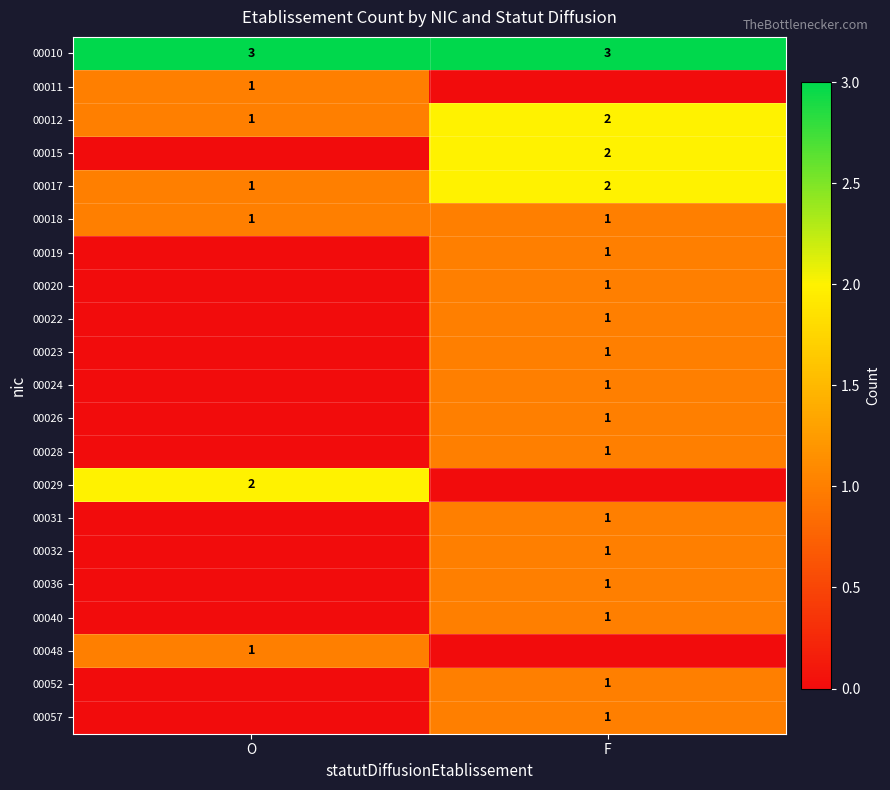

The value of 00029 at O is 2. True or false?

True